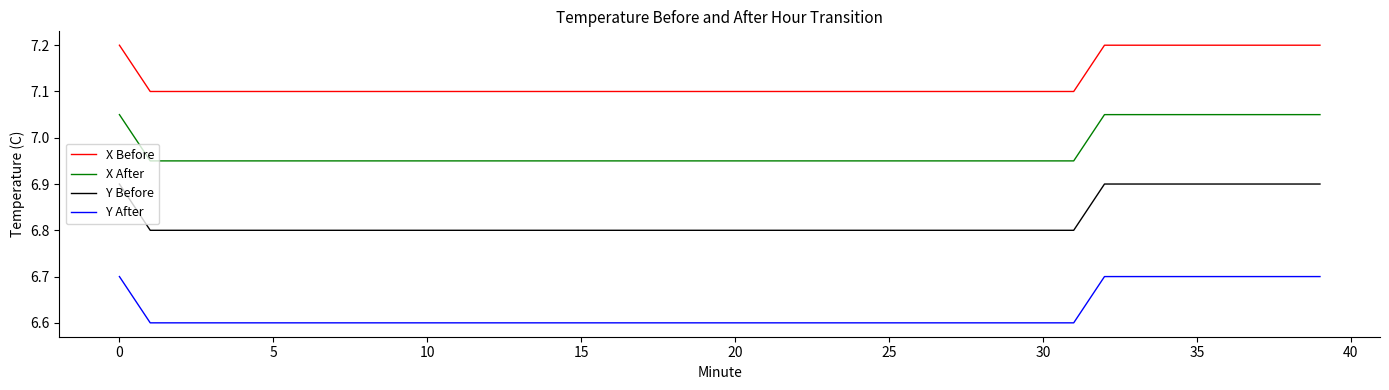

Rank the series by their maximum value, from highest to lowest.

X Before, X After, Y Before, Y After